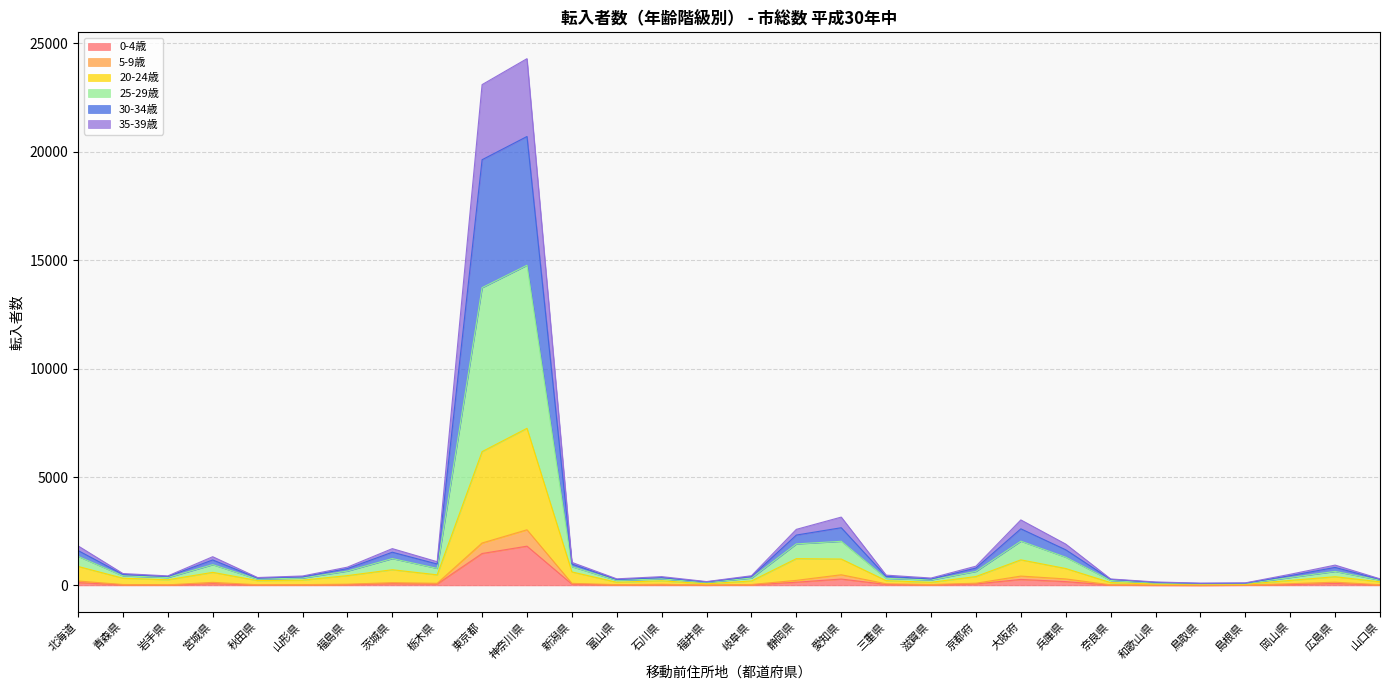

Does the chart display data point markers on the line(s)?

No